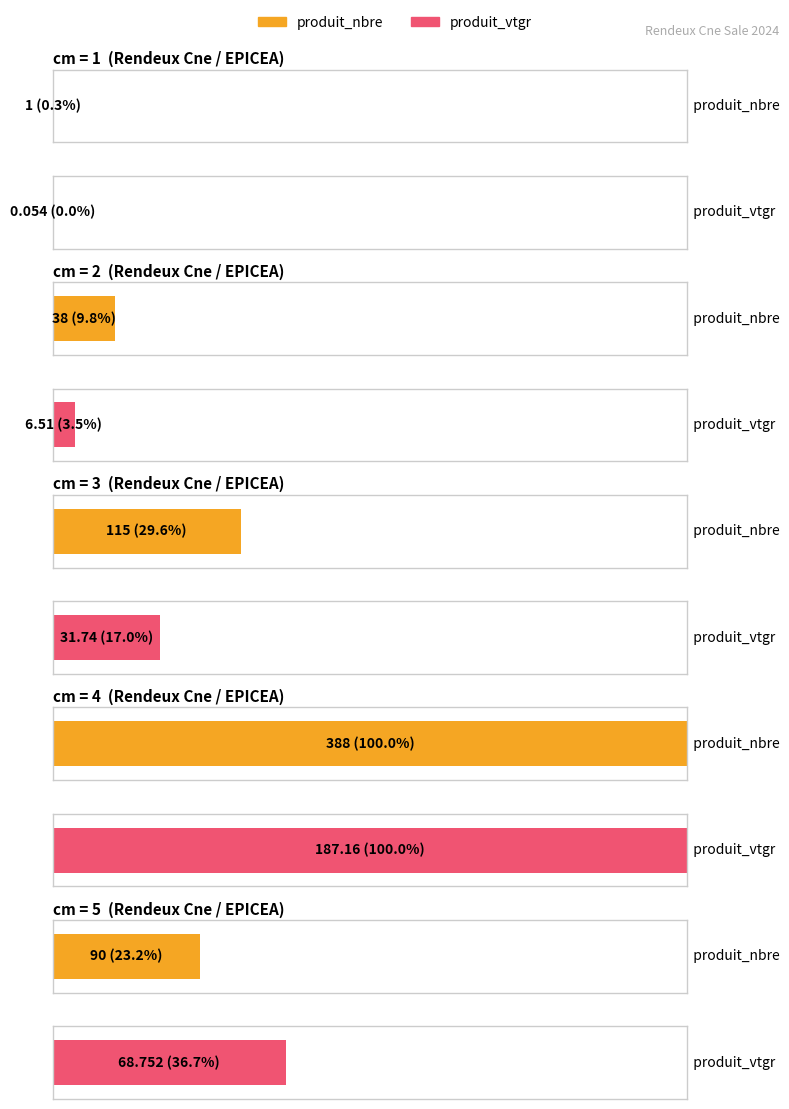

The value of produit_vtgr at 4 is 187.2. True or false?

True